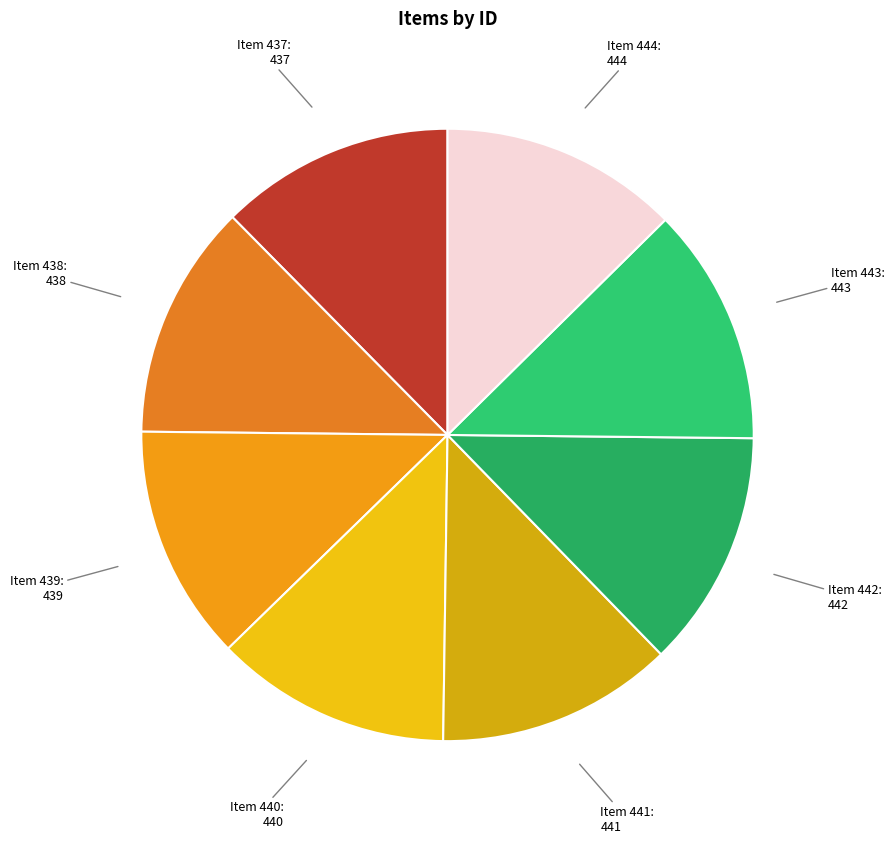

True or false: Item 444 accounts for 13% of the total.

True